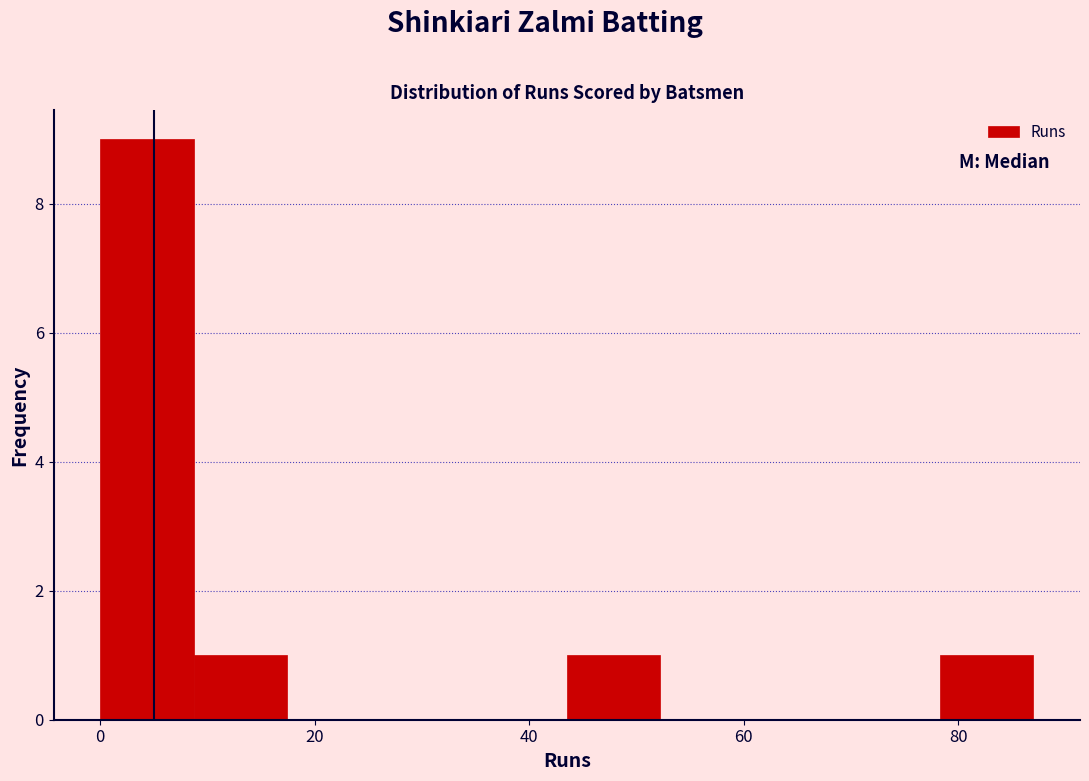

Which range on the x-axis has the tallest bar?

0 to 8